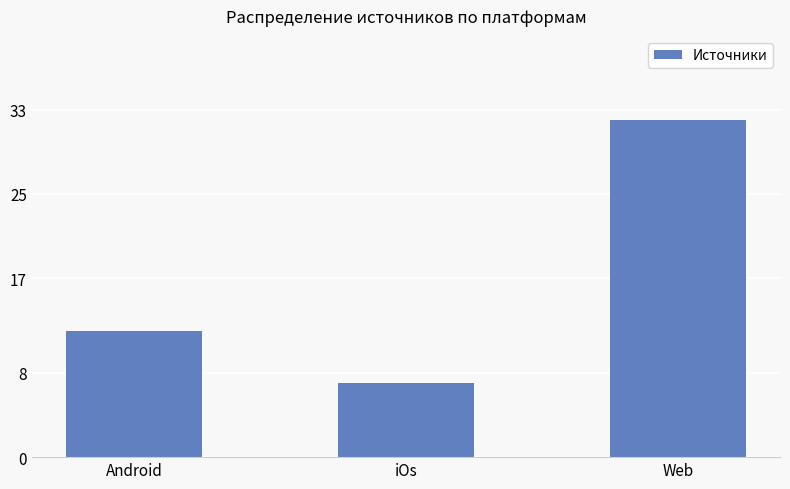

Reading left to right, transcribe all the data shown in this chart.

12	7	32